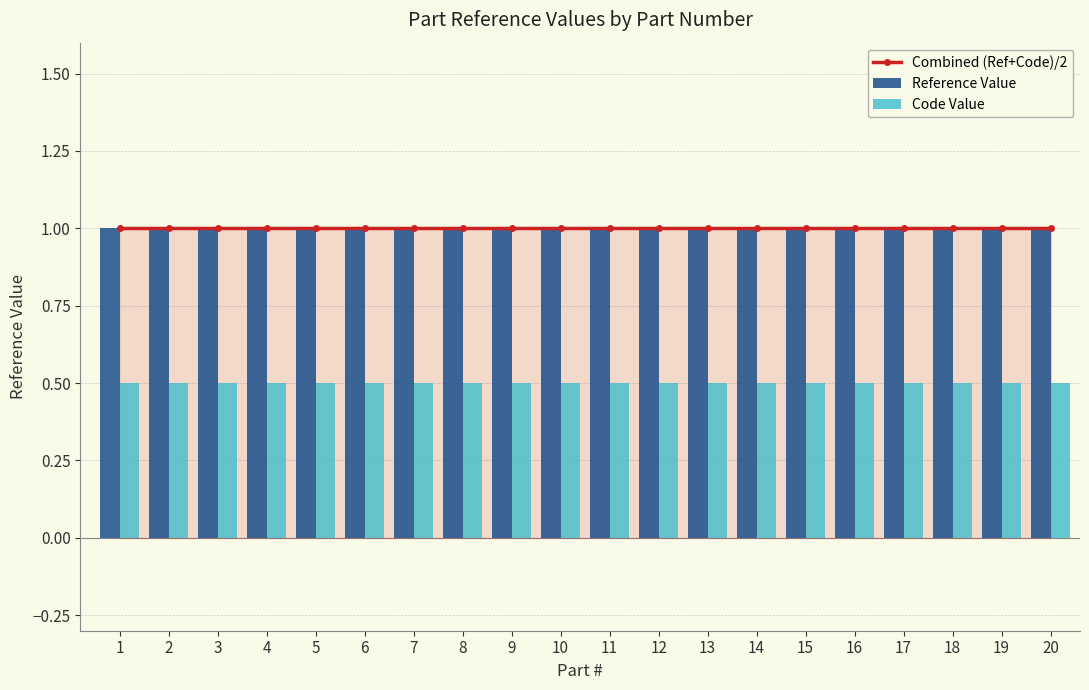

Reading left to right, extract all data points from this chart.

Combined (Ref+Code)/2: 1.0	1.0	1.0	1.0	1.0	1.0	1.0	1.0	1.0	1.0	1.0	1.0	1.0	1.0	1.0	1.0	1.0	1.0	1.0	1.0
Reference Value: 1.0	1.0	1.0	1.0	1.0	1.0	1.0	1.0	1.0	1.0	1.0	1.0	1.0	1.0	1.0	1.0	1.0	1.0	1.0	1.0
Code Value: 0.5	0.5	0.5	0.5	0.5	0.5	0.5	0.5	0.5	0.5	0.5	0.5	0.5	0.5	0.5	0.5	0.5	0.5	0.5	0.5